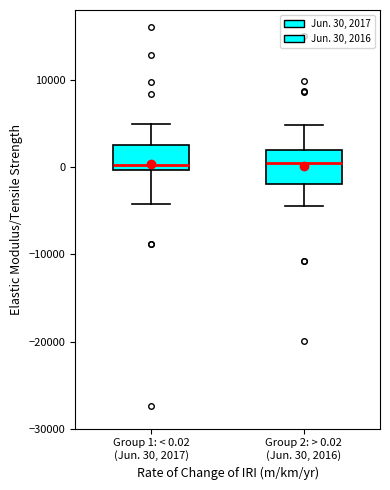

Reading left to right, read every box against the y-axis: the position of its median line, the range the box covers, and the ends of its whiskers. The values are not printed on the chart, so give them approximately, as read against the axis.

Group 1: < 0.02 (Jun. 30, 2017): median 0 (just above the box's lower edge), box 0 to 3000, whiskers -4000 to 5000
Group 2: > 0.02 (Jun. 30, 2016): median 0, box -2000 to 2000, whiskers -4000 to 5000